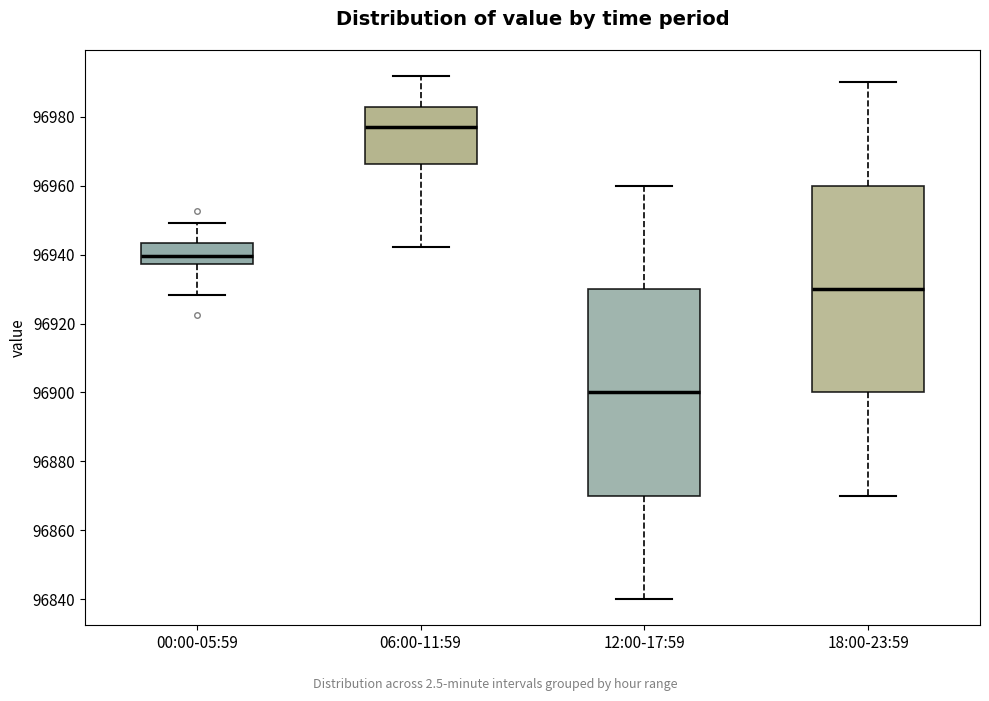

Reading left to right, read every box against the y-axis: the position of its median line, the range the box covers, and the ends of its whiskers. The values are not printed on the chart, so give them approximately, as read against the axis.

00:00-05:59: median 96940, box 96938 to 96944, whiskers 96928 to 96950
06:00-11:59: median 96978, box 96966 to 96984, whiskers 96942 to 96992
12:00-17:59: median 96900, box 96870 to 96930, whiskers 96840 to 96960
18:00-23:59: median 96930, box 96900 to 96960, whiskers 96870 to 96990